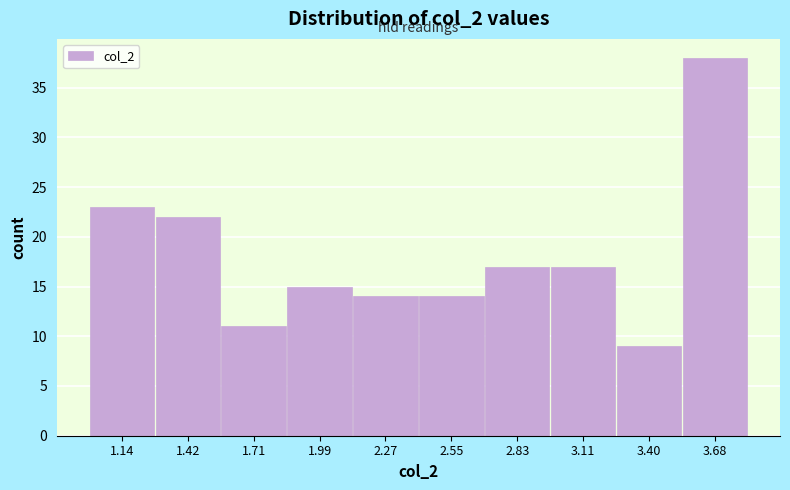

How tall is the bar that spans 1.30 to 1.55 on the x-axis? Neither the bar edges nor the heights are printed on the chart, so give them approximately, as read against the axes.

22